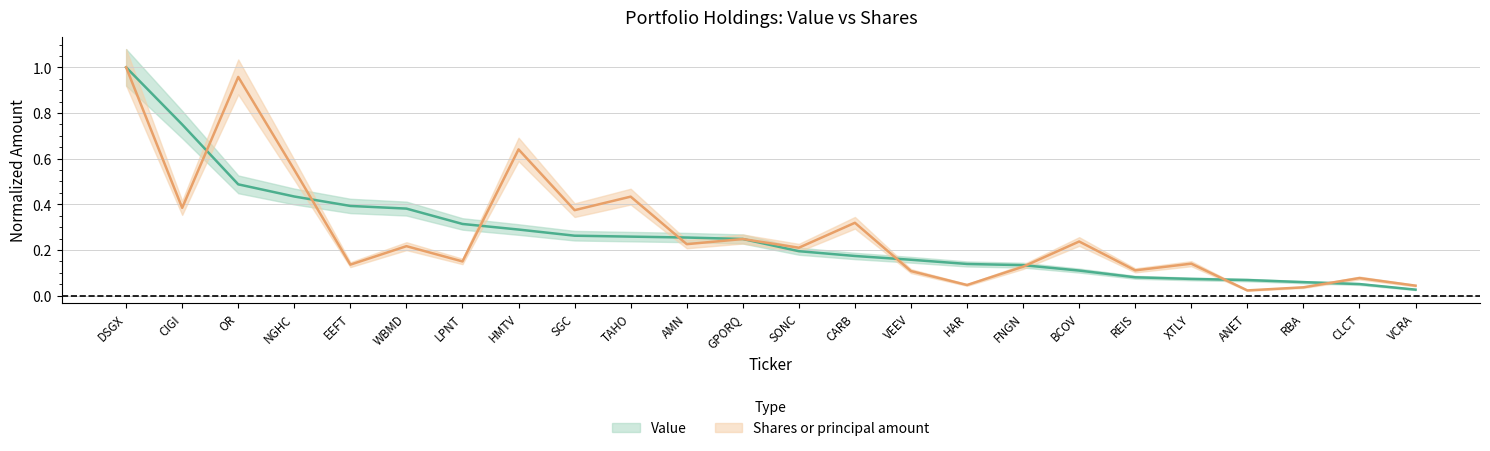

How many lines are shown in the chart?

2